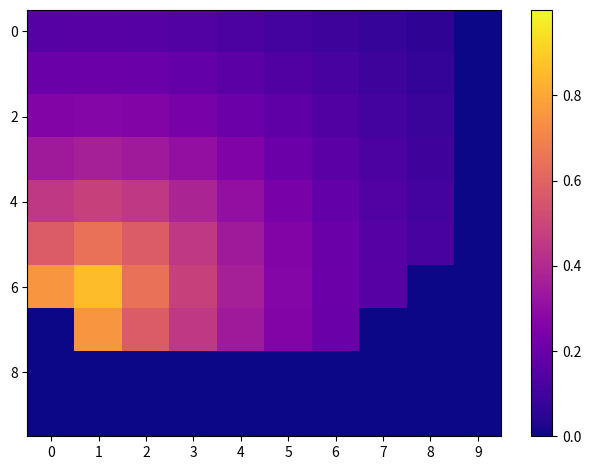

At which category is the sum across all series the highest?

1